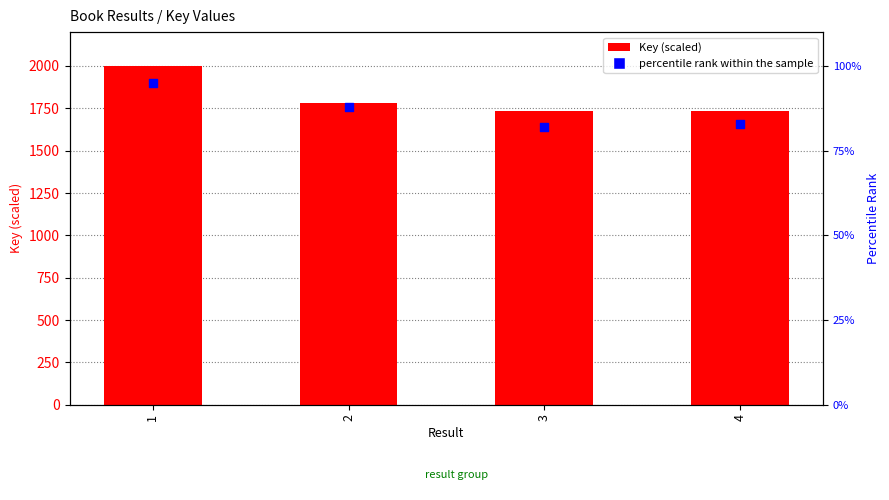

At which category is the sum across all series the highest?

1